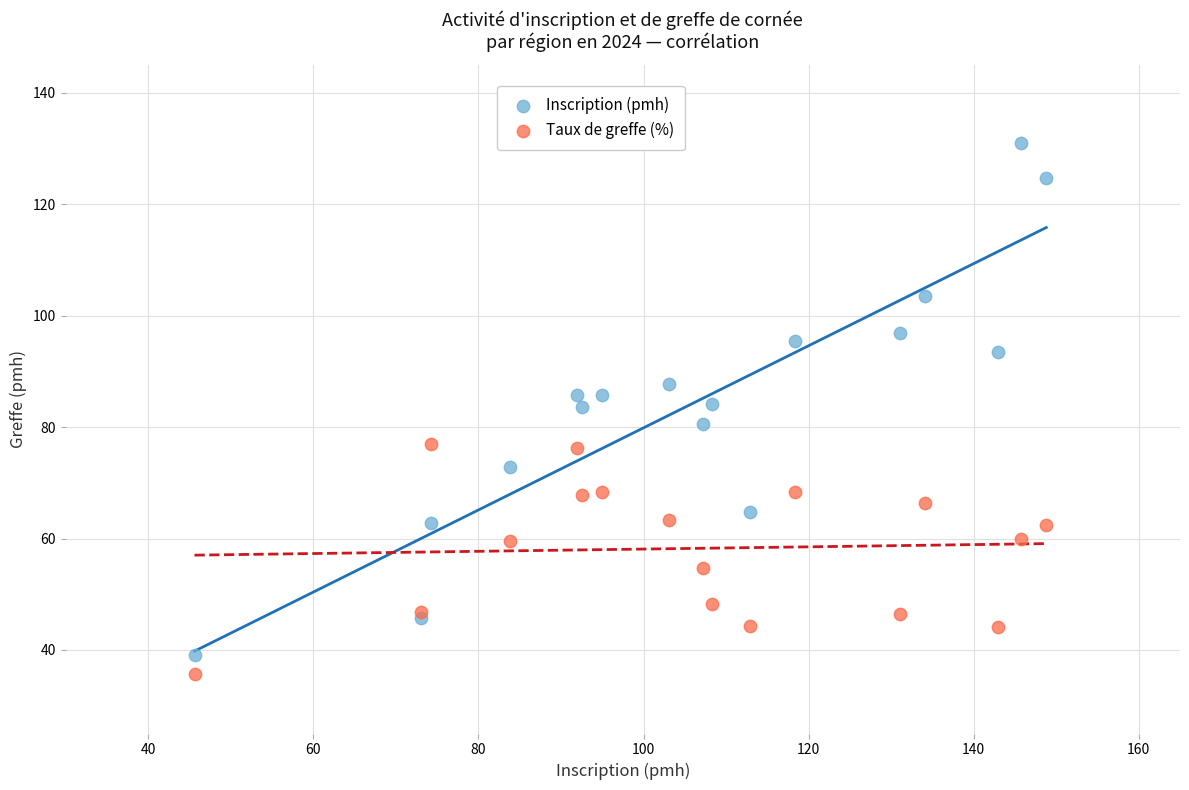

Which series has the largest Y range (max minus min)?

Inscription (pmh)